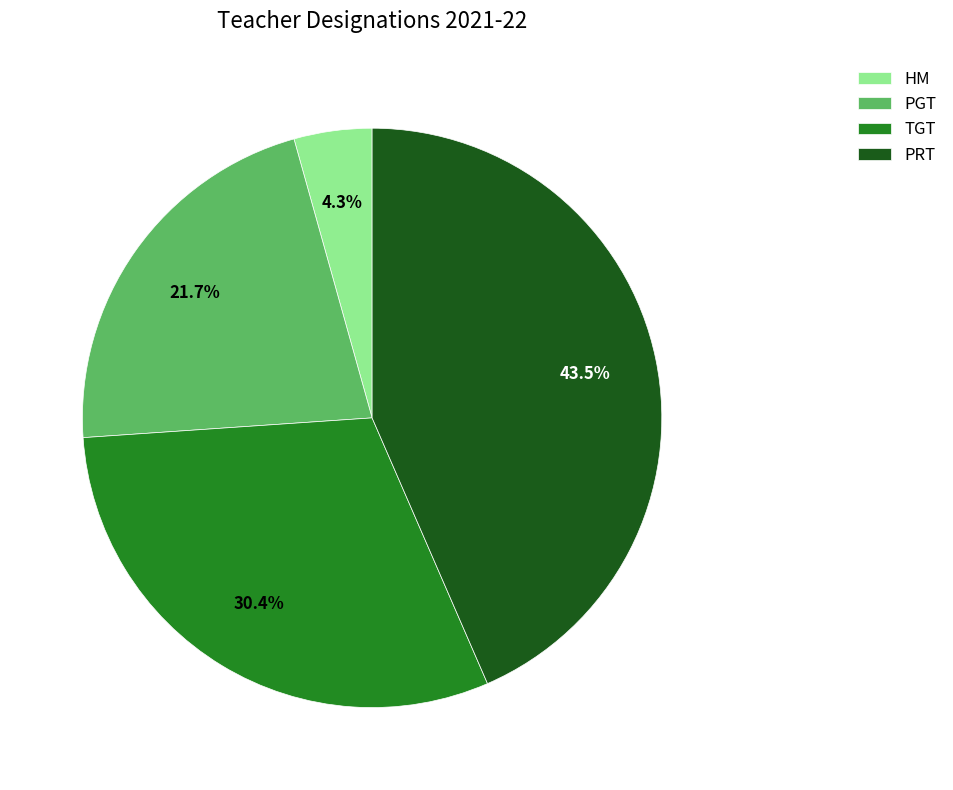

Count the number of slices in the pie.

4